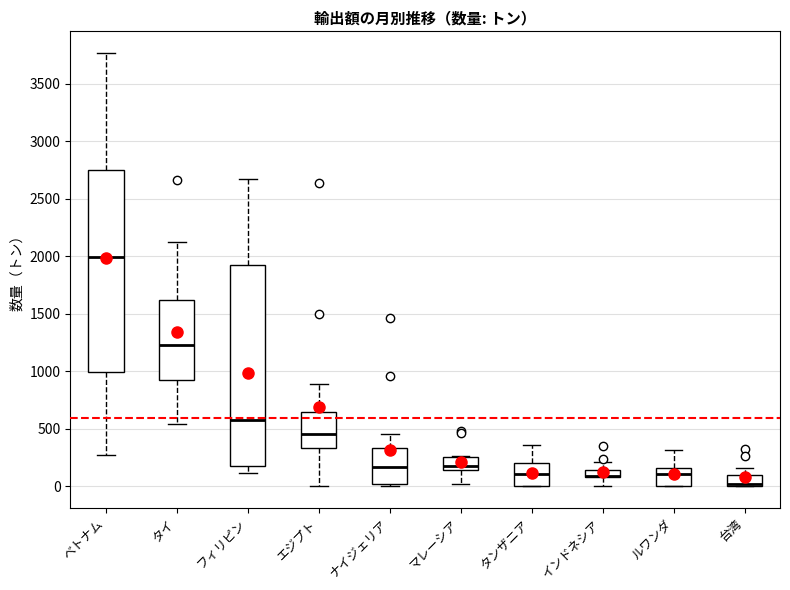

Where does the lower whisker of the box for インドネシア end on the y-axis? The values are not printed on the chart, so give them approximately, as read against the axis.

0